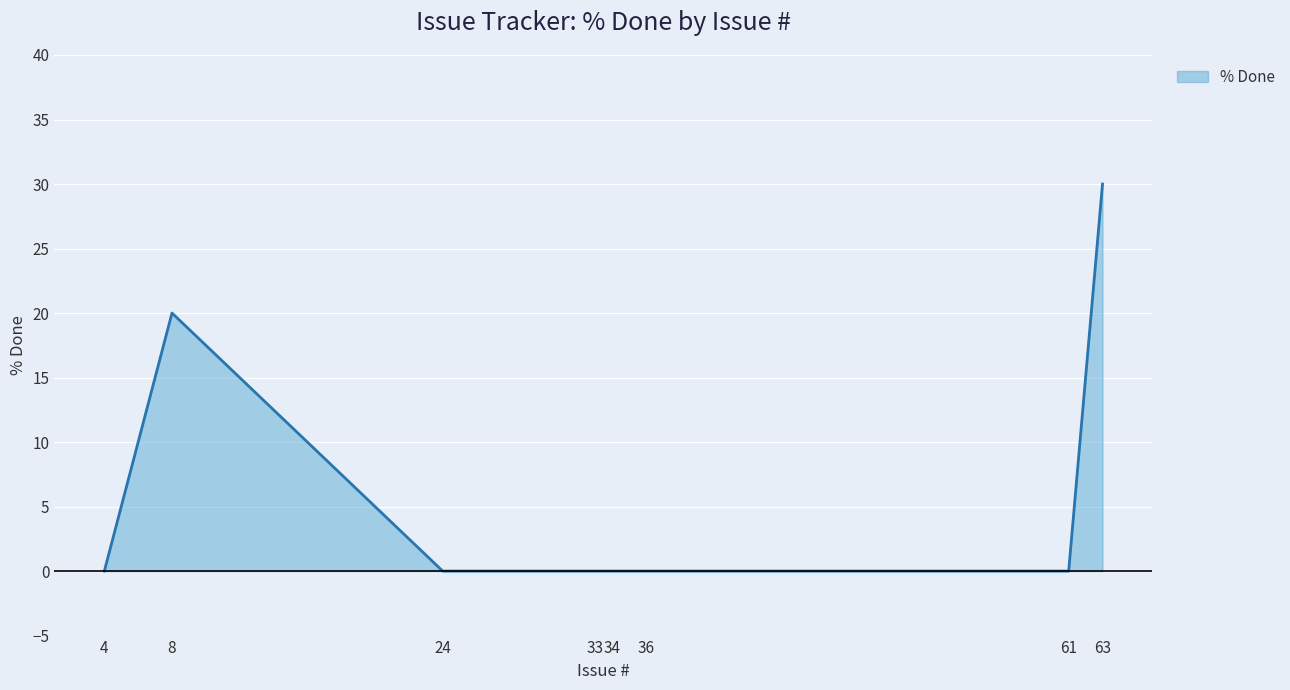

Where is the first local maximum?

8